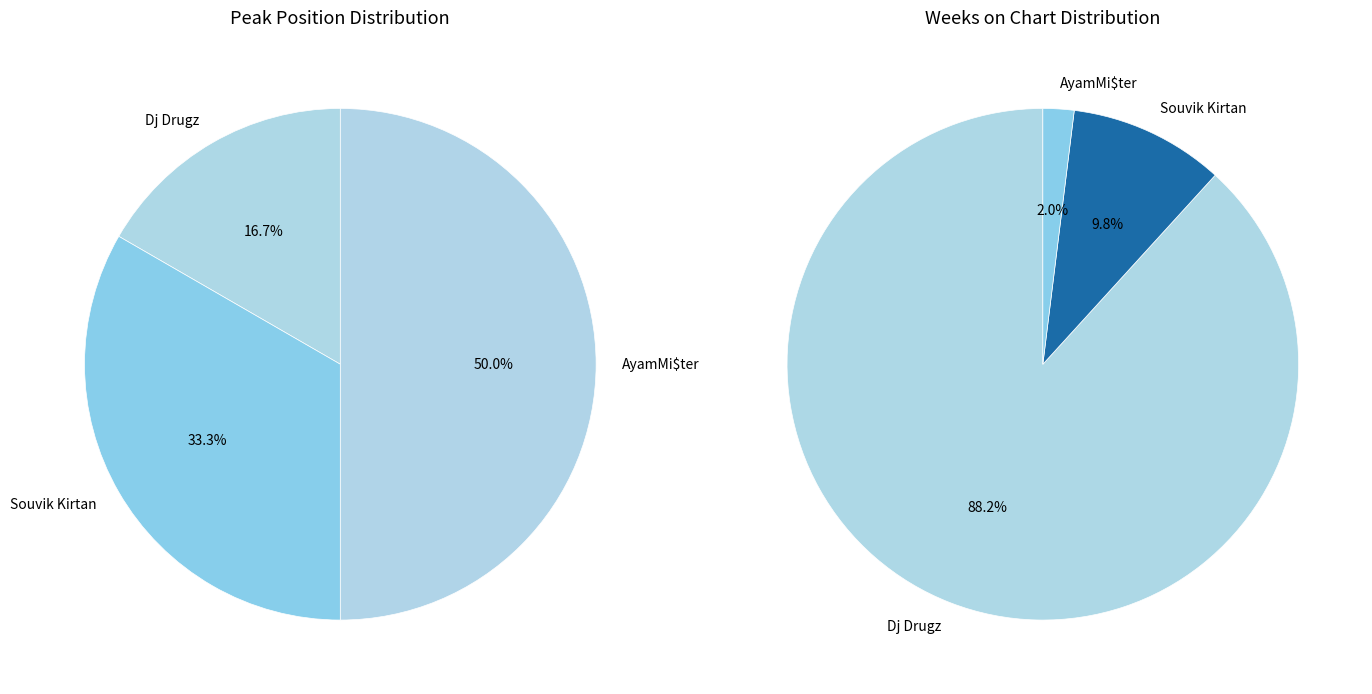

To the nearest percent, what portion does AyamMi$ter represent?

50%